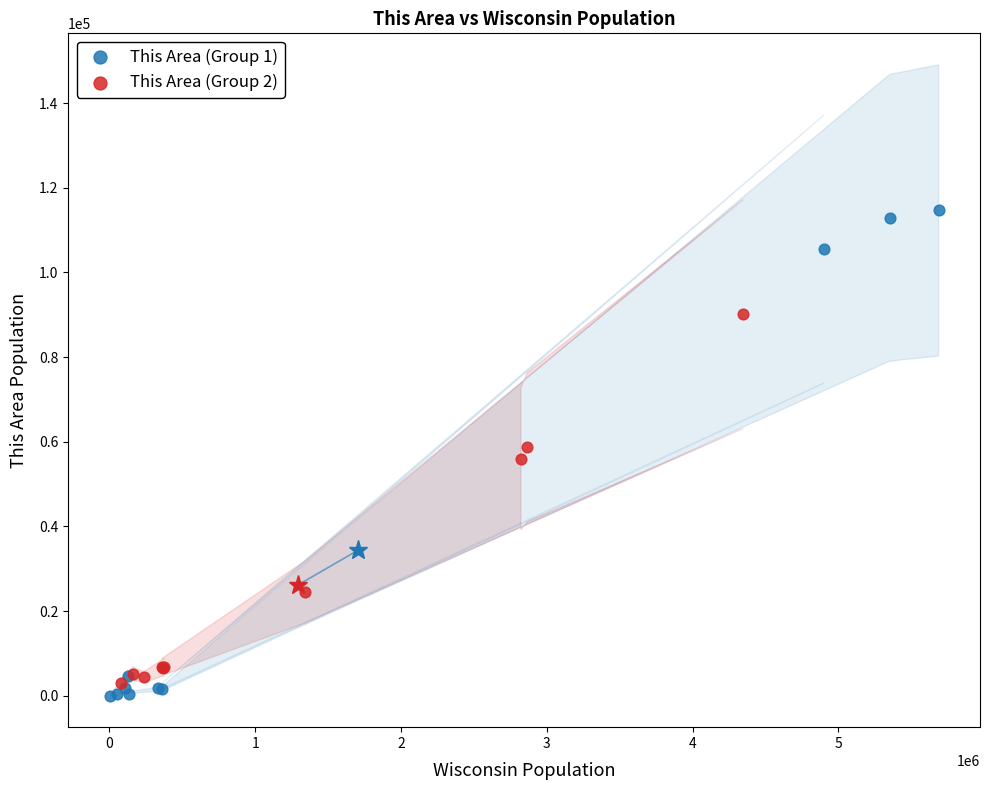

What are all the series names shown in the legend?

This Area (Group 1), This Area (Group 2)